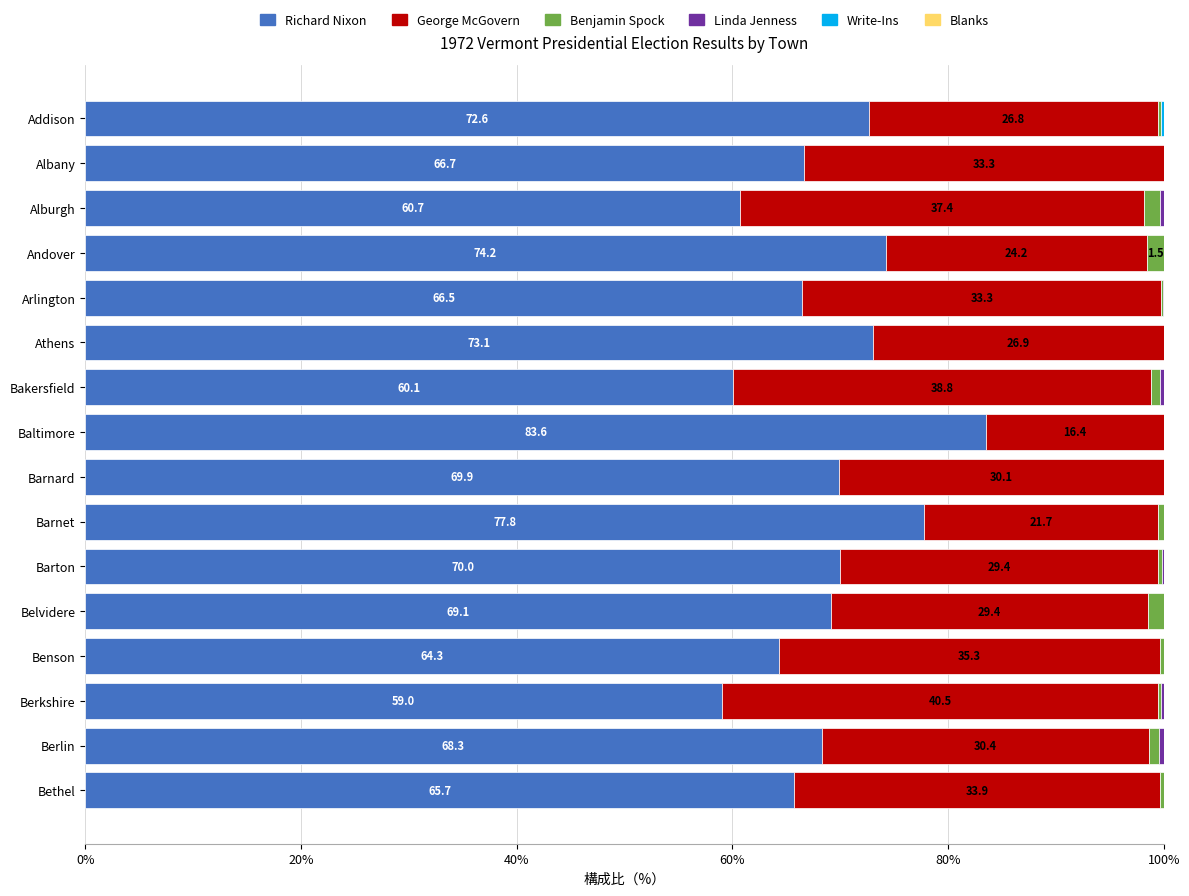

Is it true that Richard Nixon equals 64.3 at Benson?

True